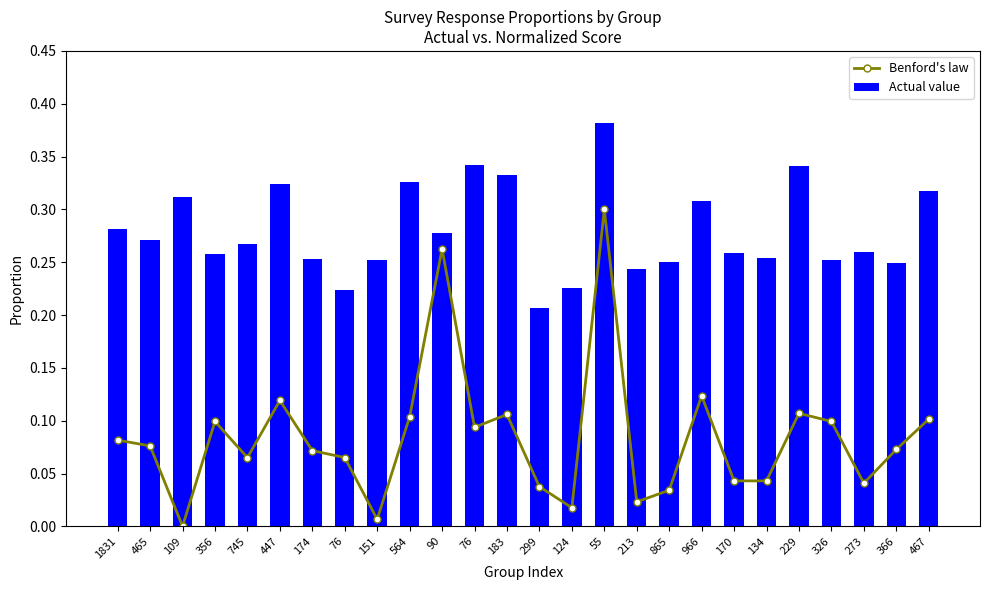

Where is Actual value nearest to the value 0?

299